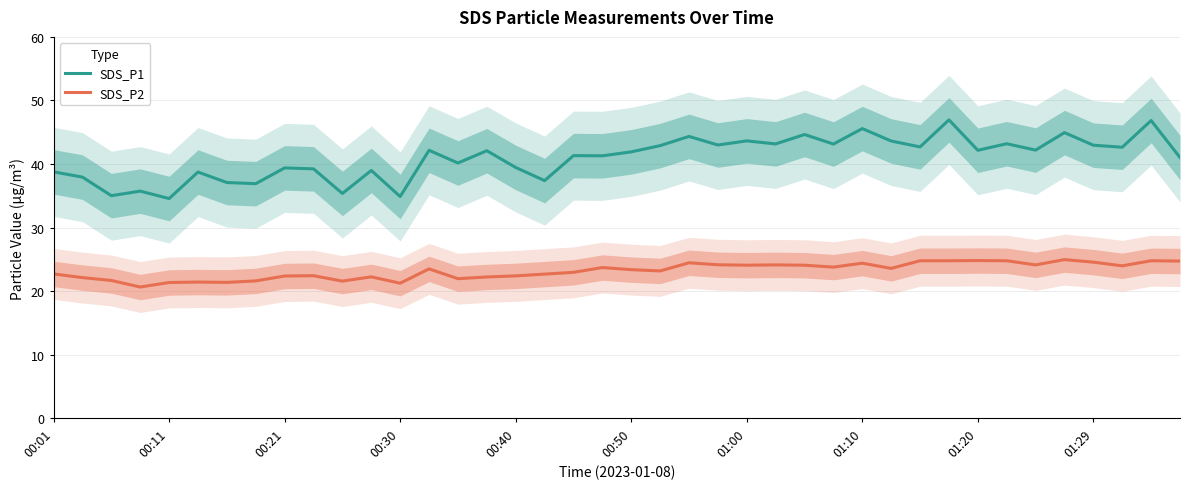

What is the minimum value shown in the chart?

20.7